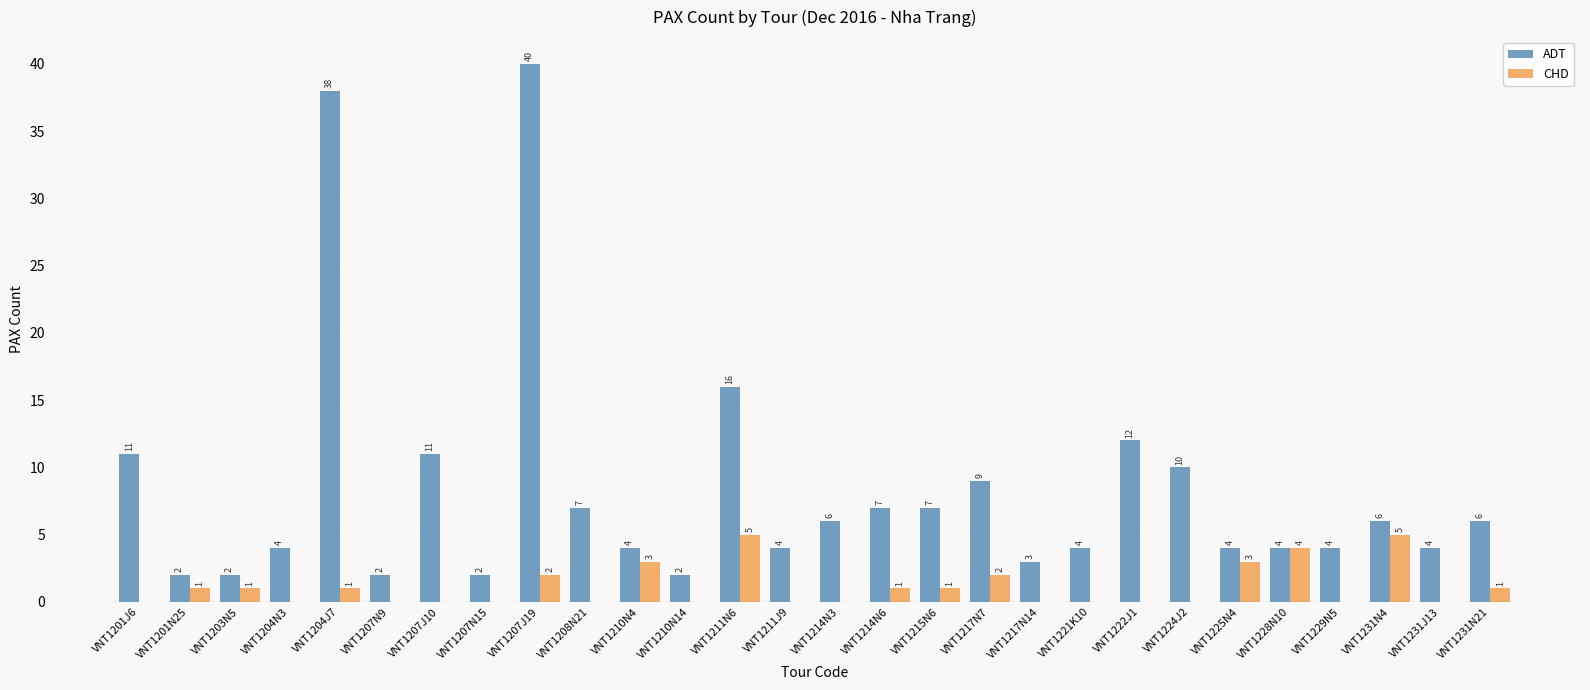

Reading left to right, list all the values displayed in this chart.

ADT: 11	2	2	4	38	2	11	2	40	7	4	2	16	4	6	7	7	9	3	4	12	10	4	4	4	6	4	6
CHD: 0	1	1	0	1	0	0	0	2	0	3	0	5	0	0	1	1	2	0	0	0	0	3	4	0	5	0	1